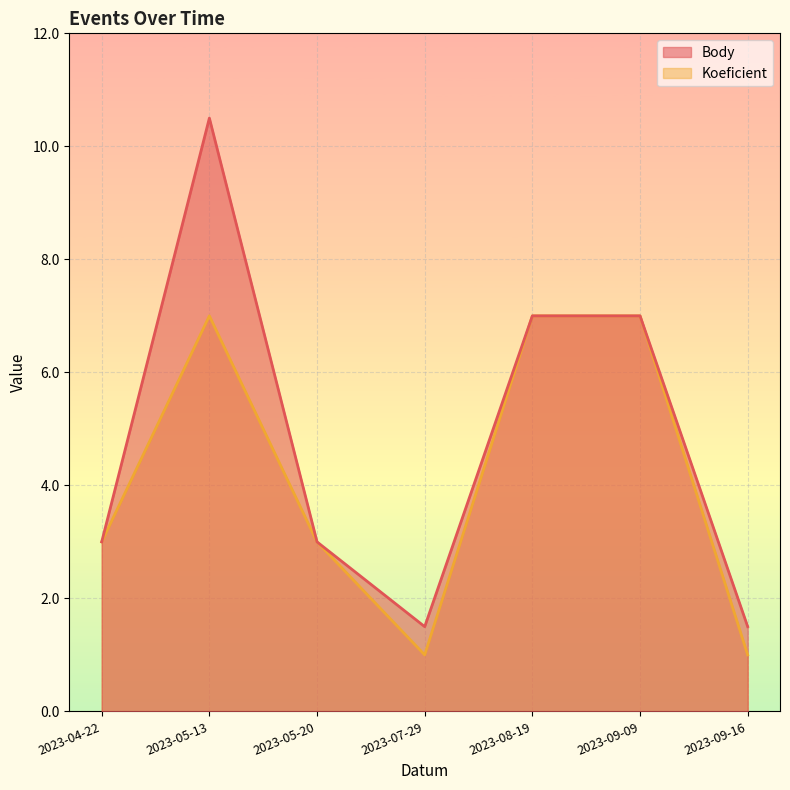

What position from the right is 2023-05-13?

6